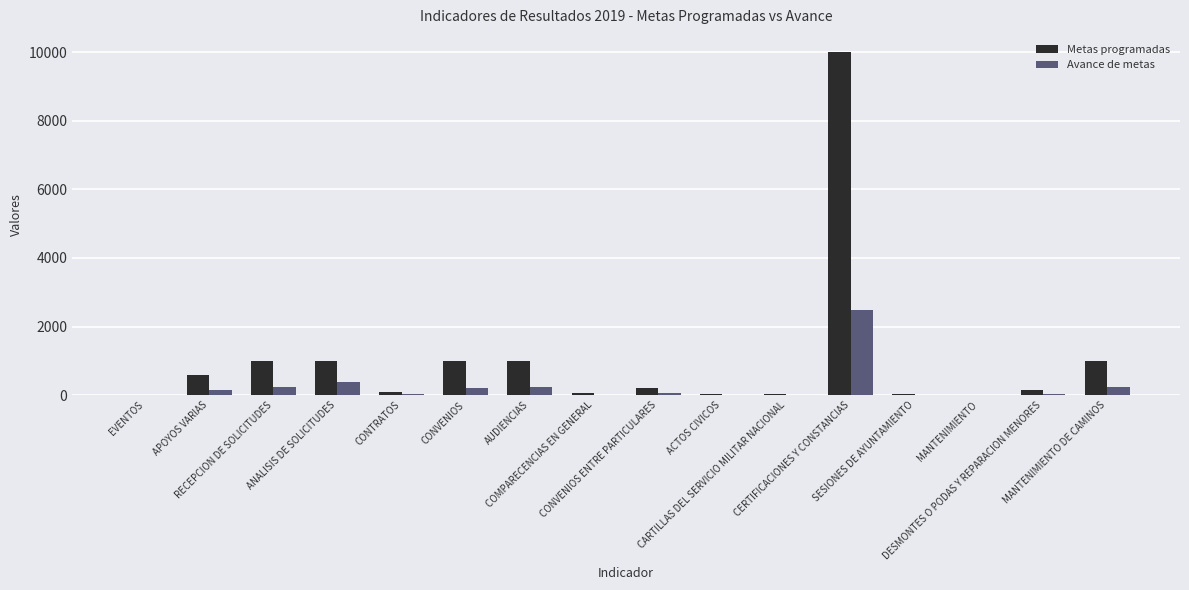

At which category is the sum across all series the highest?

CERTIFICACIONES Y CONSTANCIAS